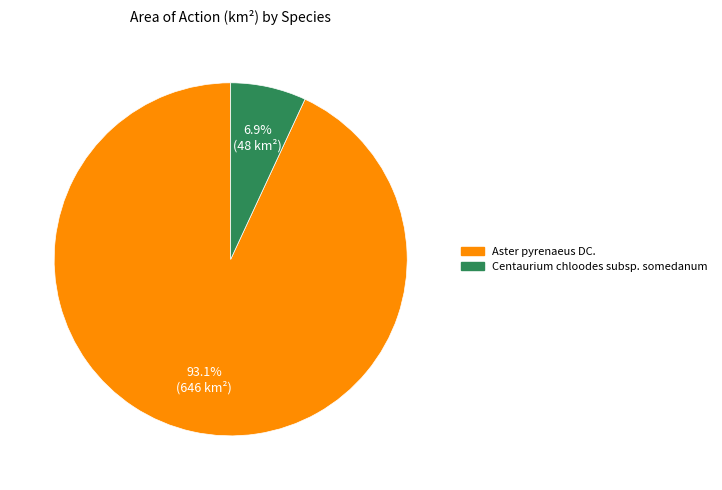

To the nearest percent, what is the average slice percentage?

50%